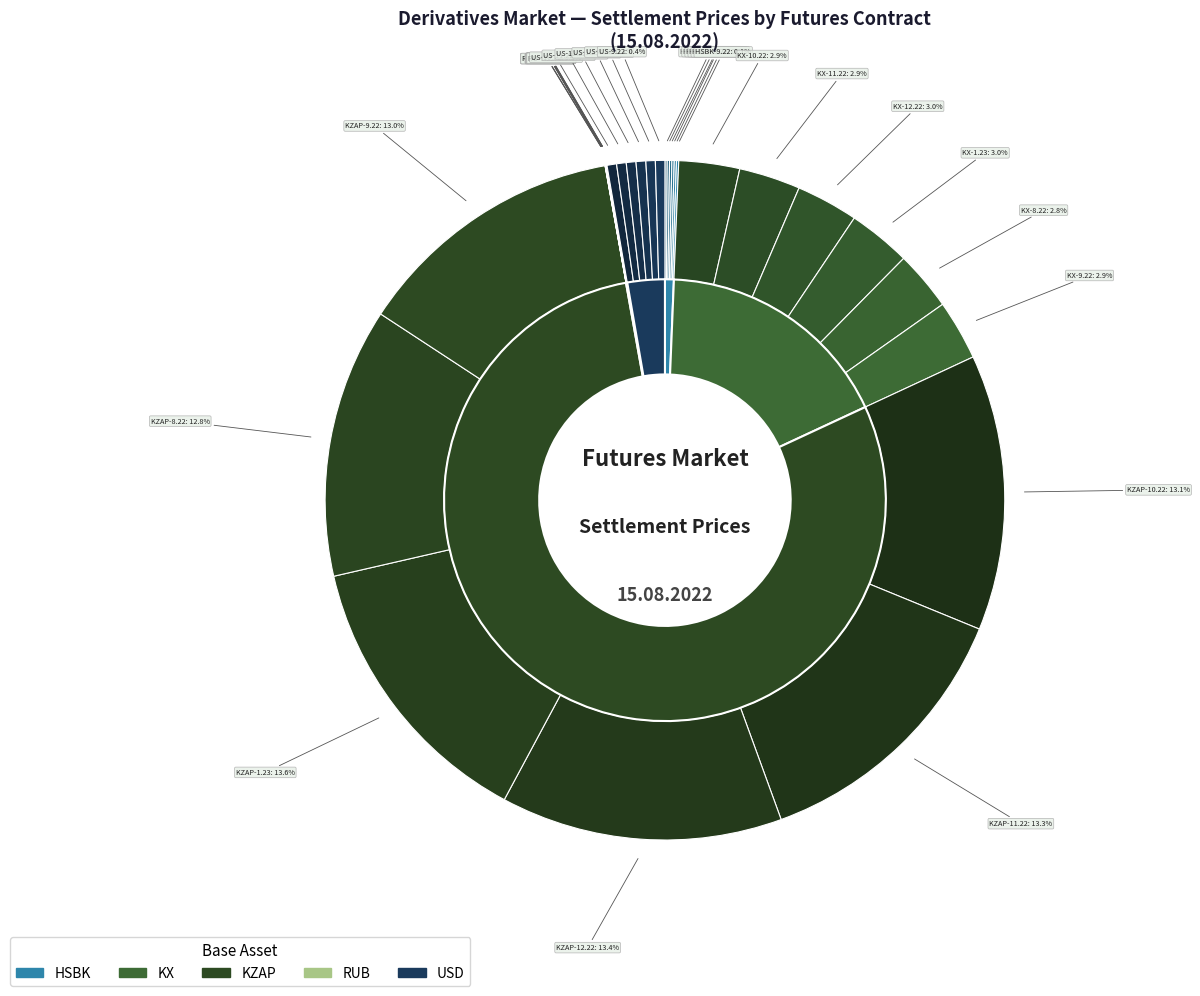

Does any single category account for the majority?

No